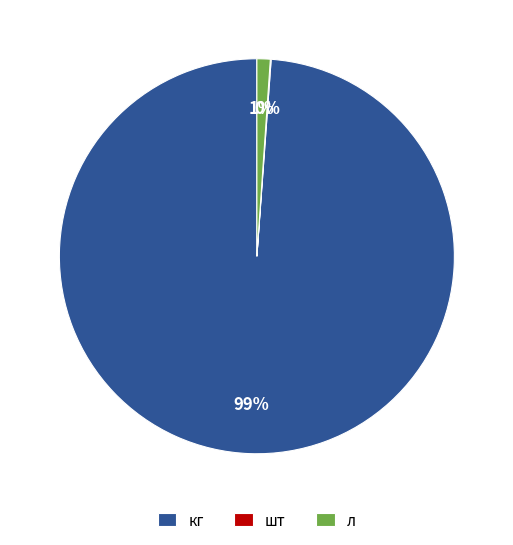

Combined, do кг and л account for over 50%?

Yes